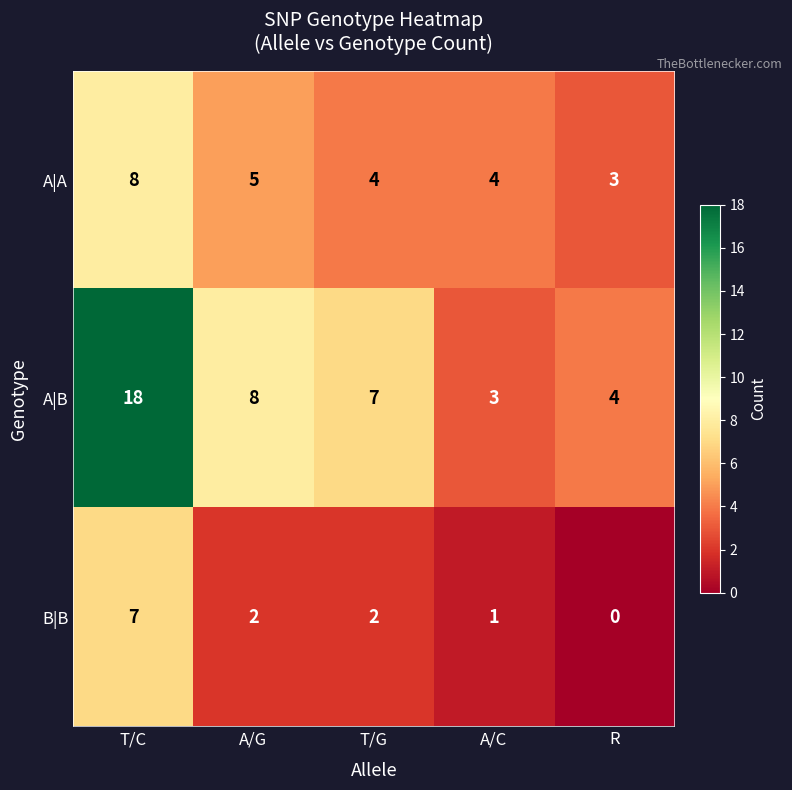

What is the total value across all series at T/G?

13